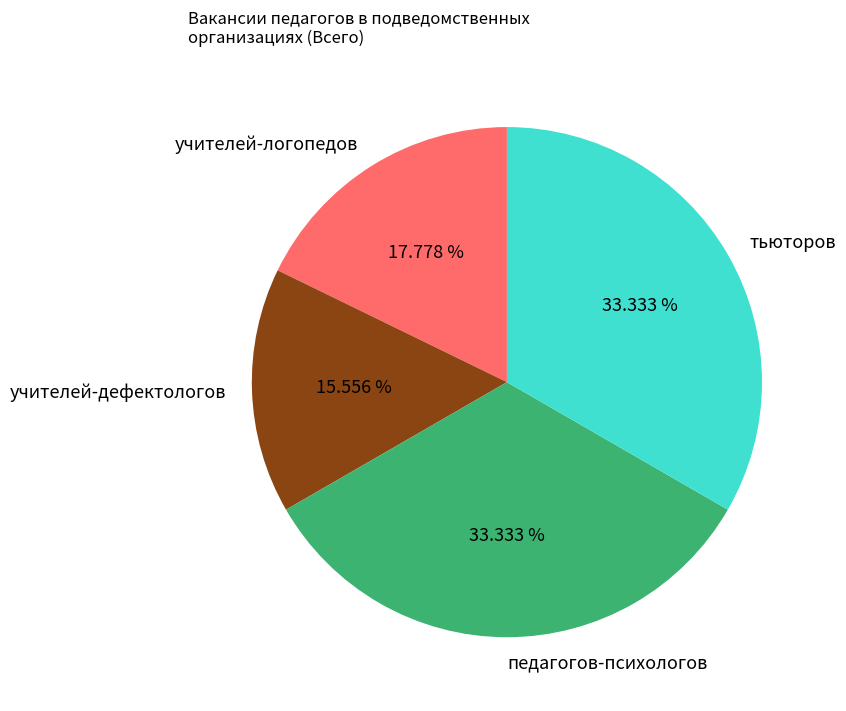

What is the ratio of the value at учителей-логопедов to the value at учителей-дефектологов?

1.1